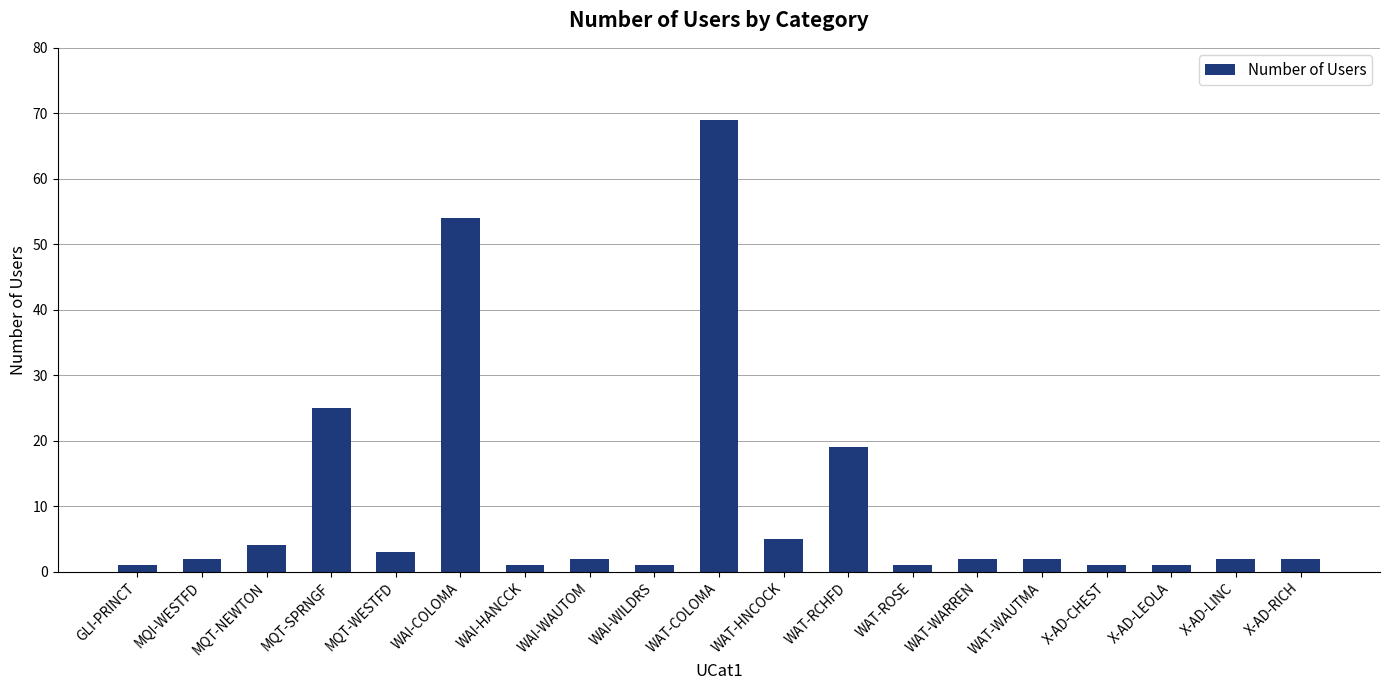

What is the greatest value displayed?

69